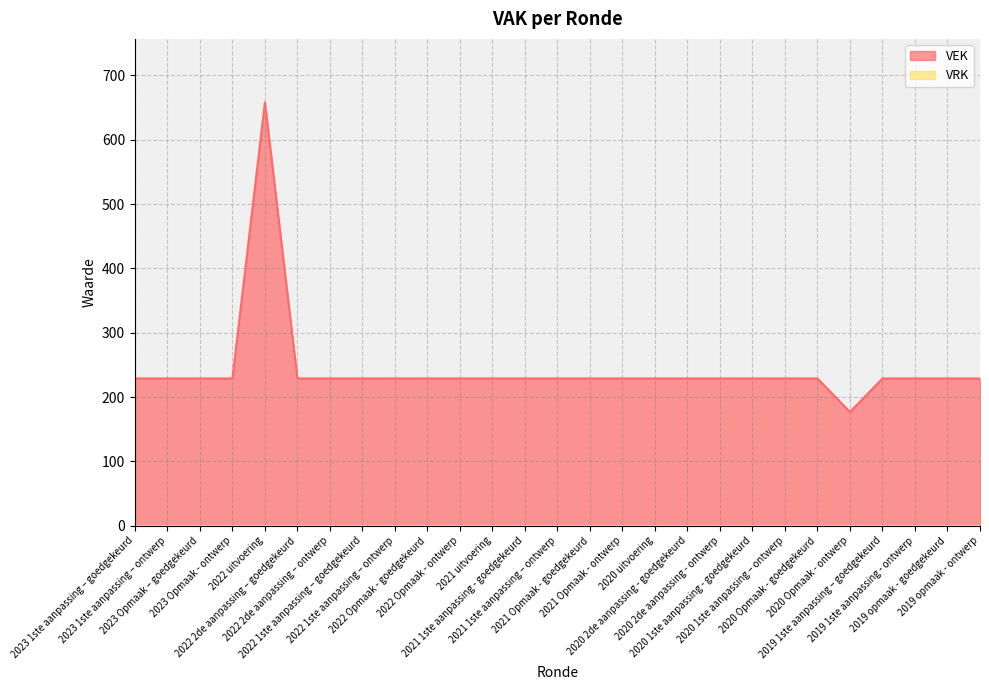

How many values are below 229?

1